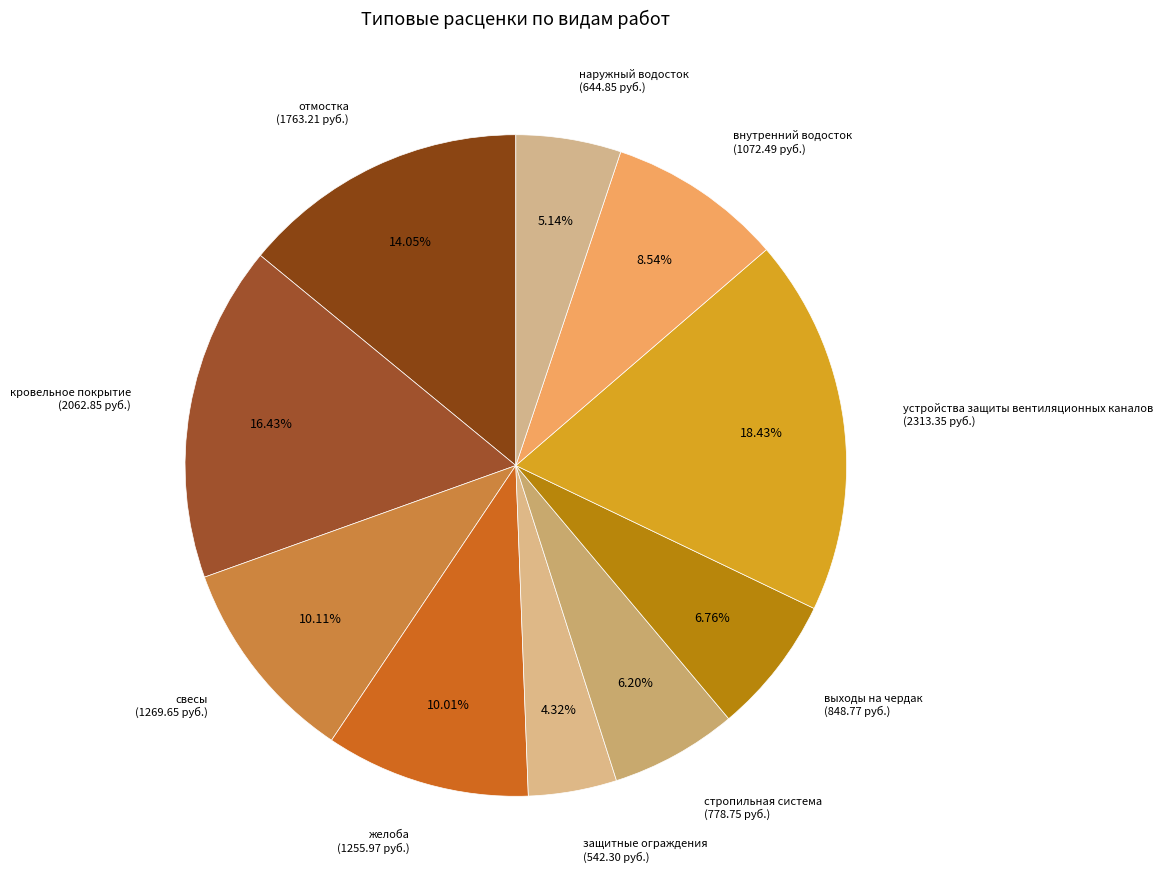

Is there a majority slice in this chart?

No